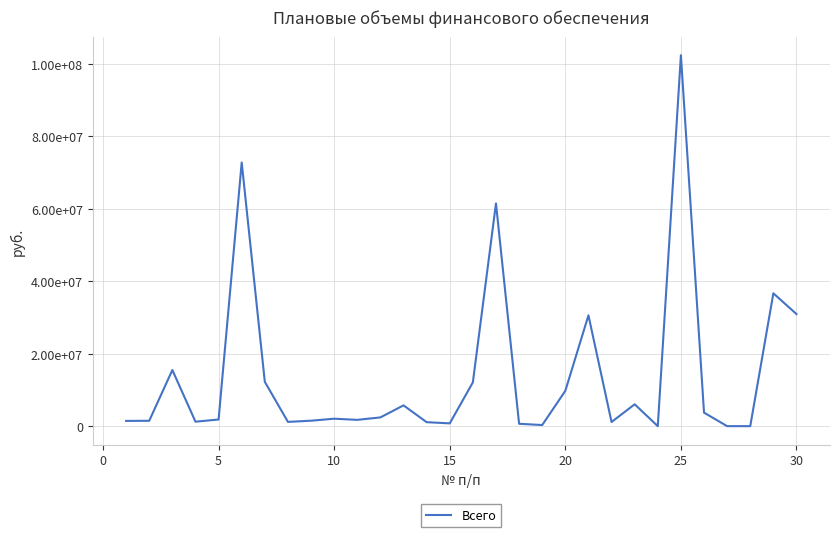

Does the chart have visible grid lines?

Yes